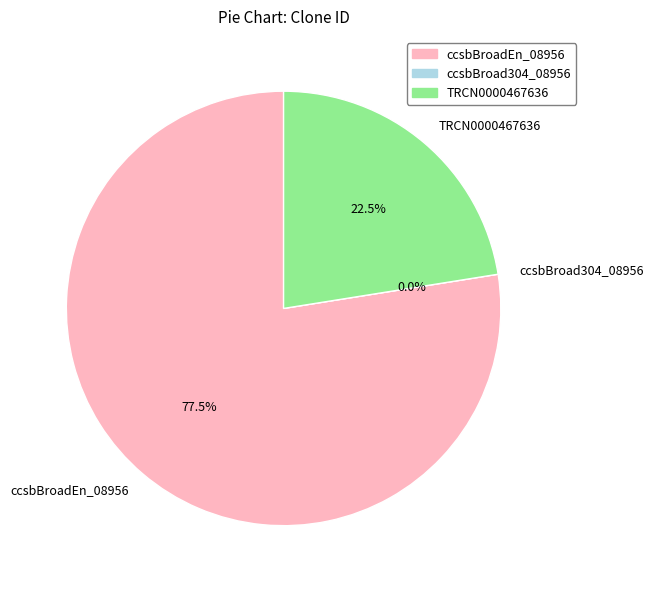

How many segments does this pie chart have?

3